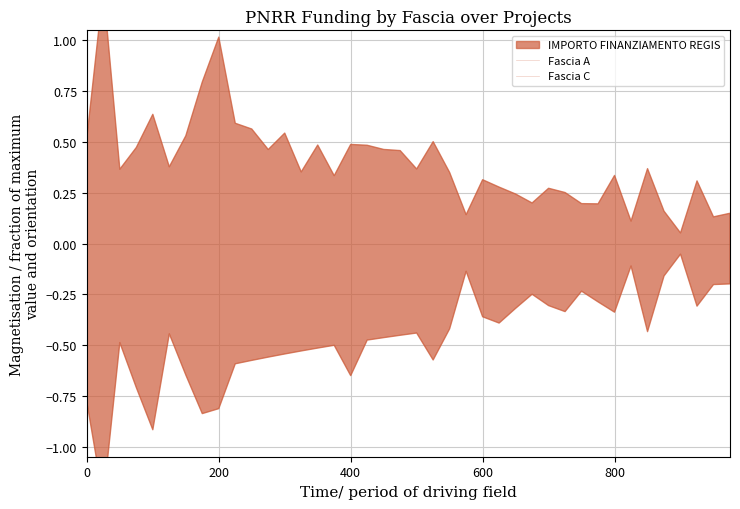

True or false: Fascia C and Fascia A intersect in this chart.

False